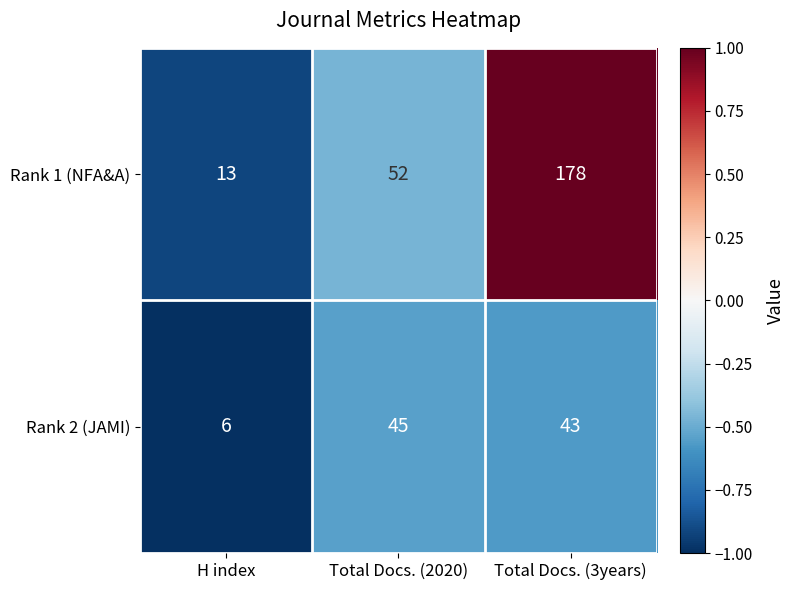

Which series changed the most between H index and Total Docs. (3years)?

Rank 1 (NFA&A)